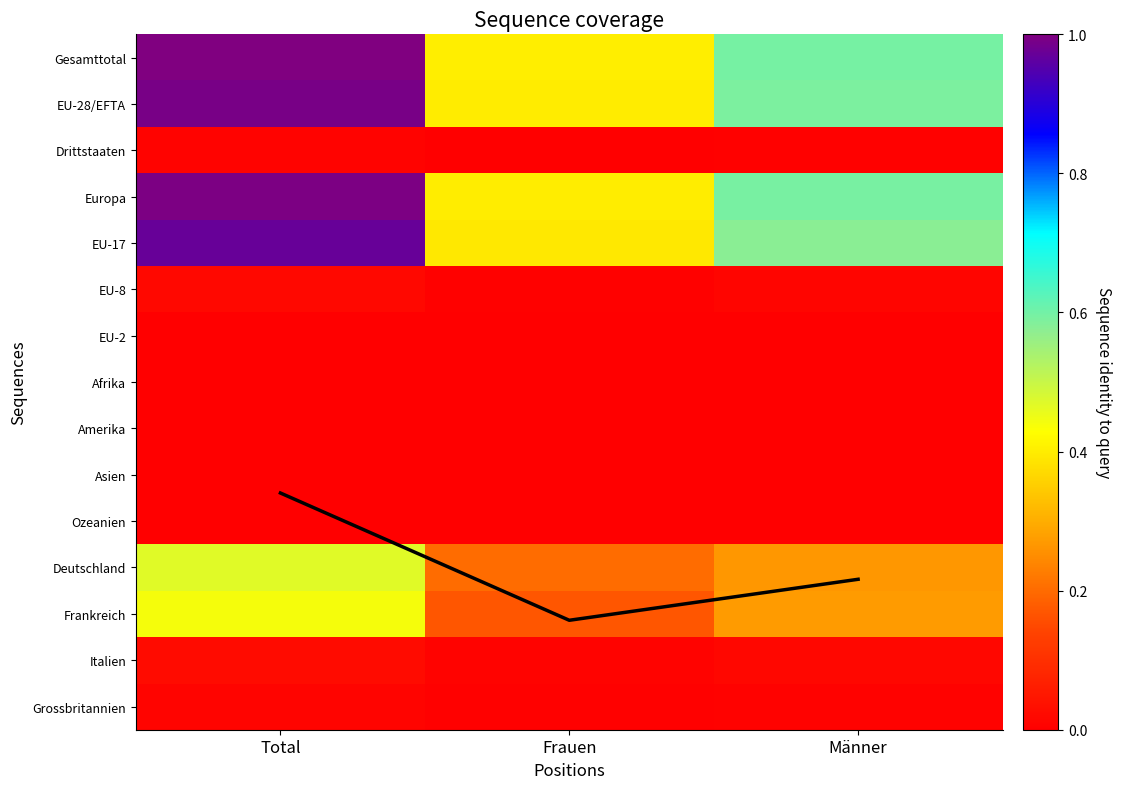

What is the spread (max minus min) of values at Männer?

11.3